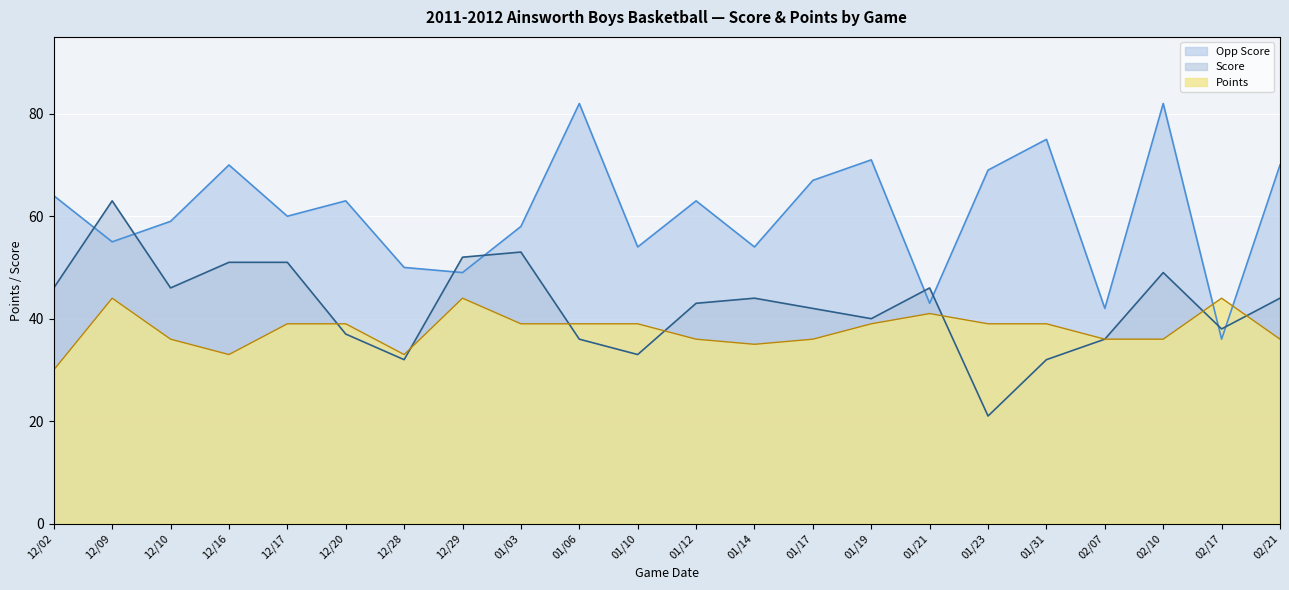

List the series in order of their overall mean, highest first.

Opp Score, Score, Points